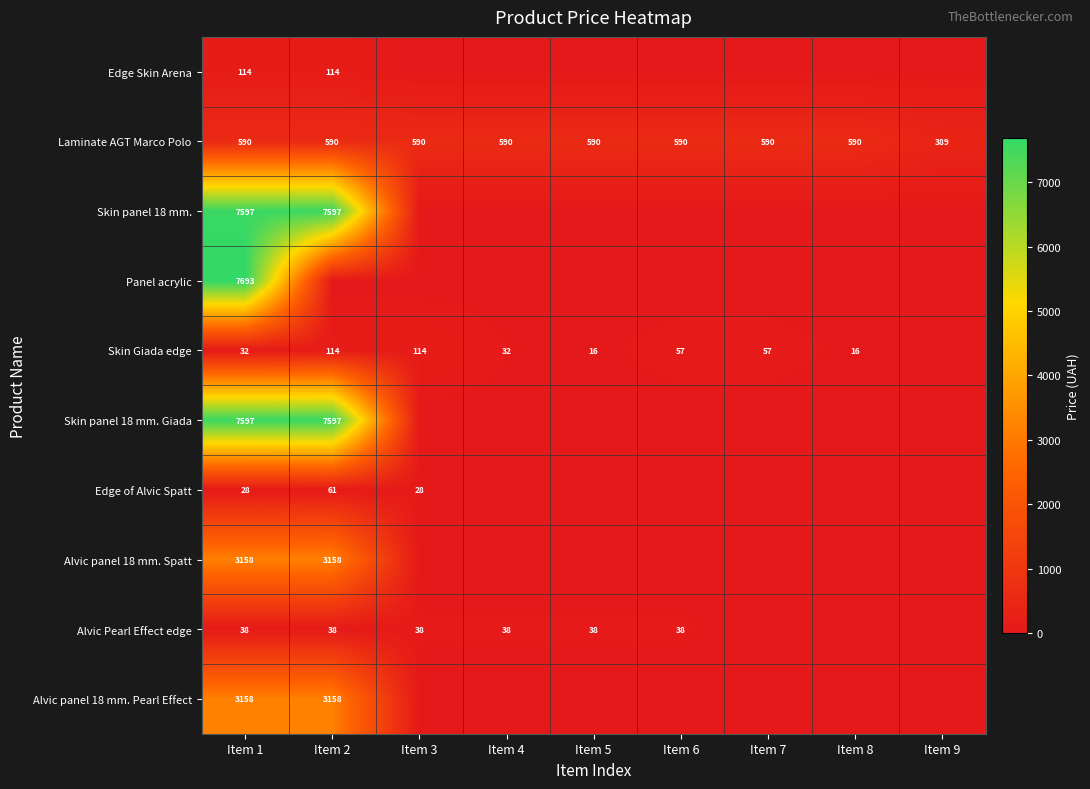

Which series has the widest spread of values?

Panel acrylic